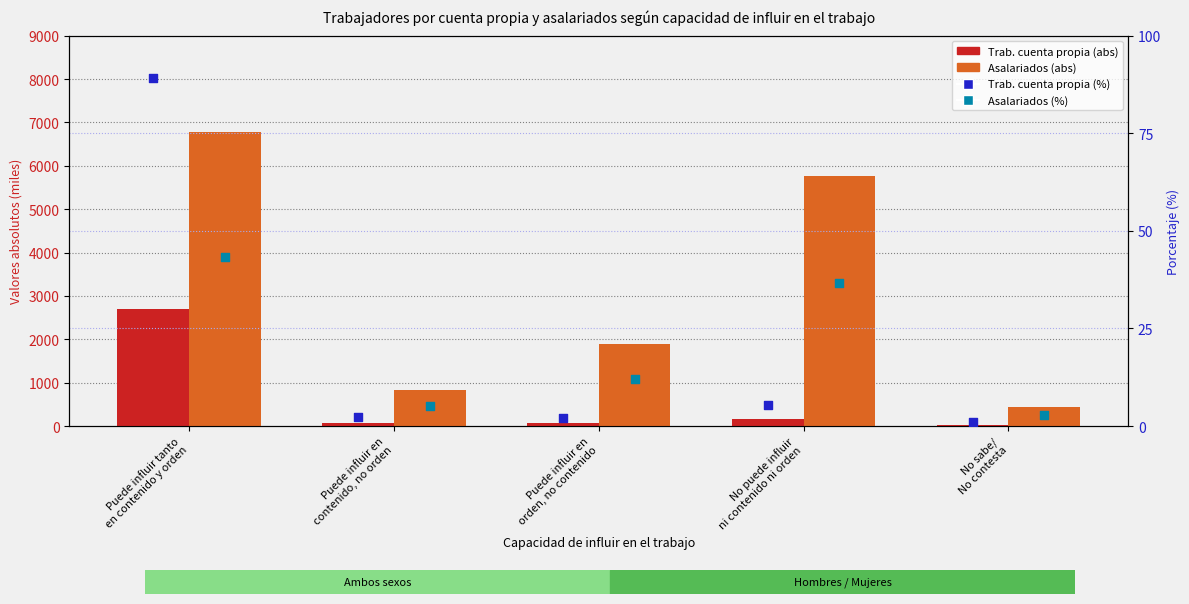

Which series contains the highest Y value?

Asalariados (abs)